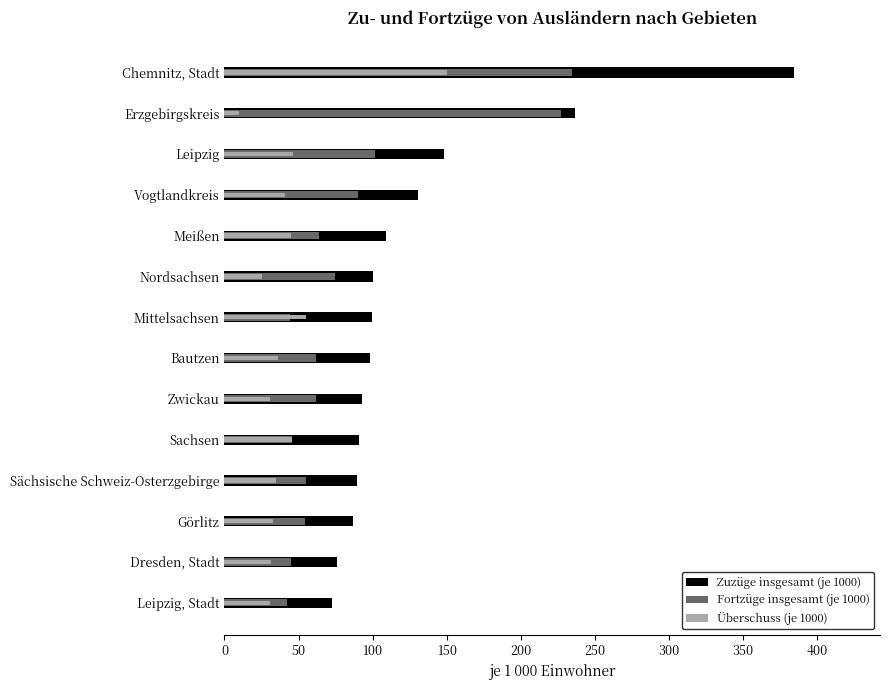

What is the difference between the second highest and minimum values in the Zuzüge insgesamt (je 1000) series?

163.9